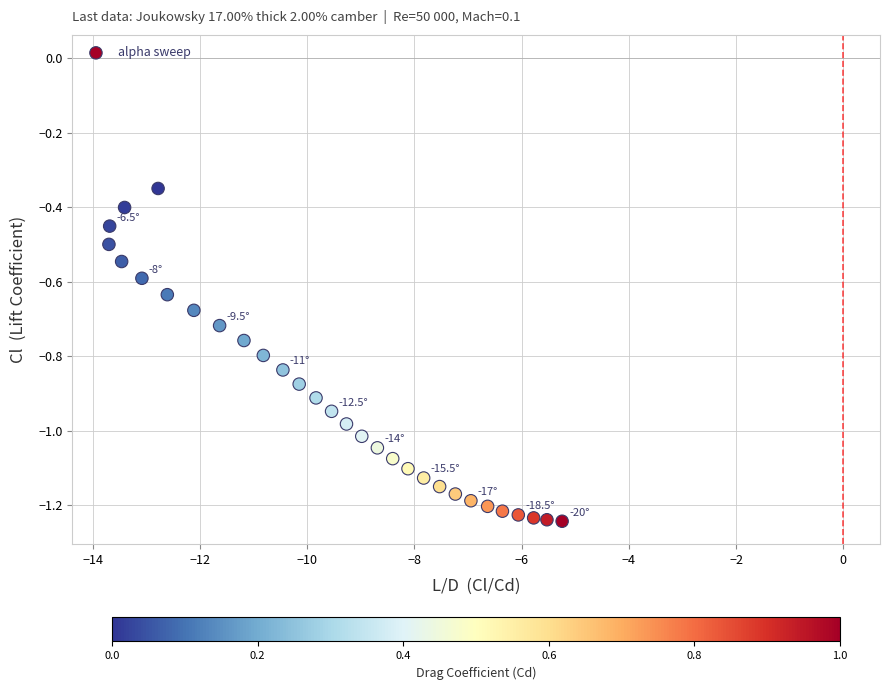

What is the range of X values (max minus min)?

8.5